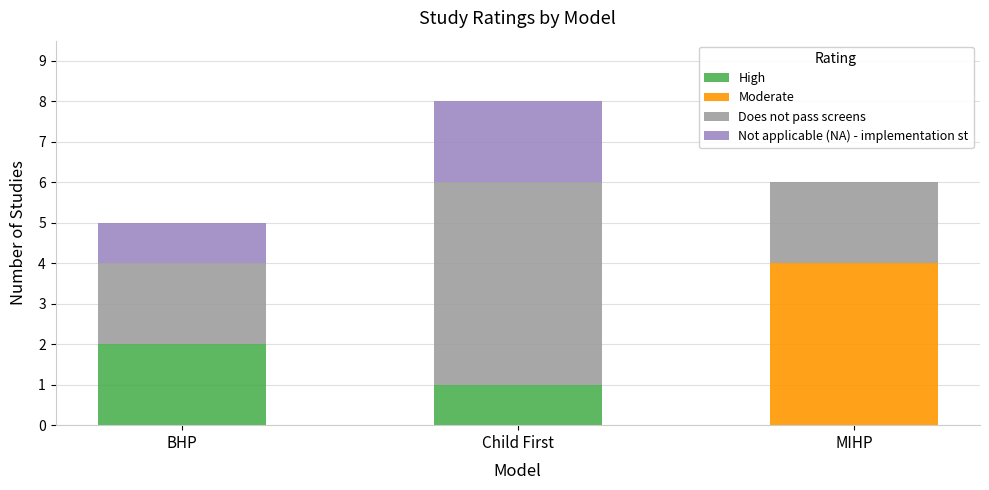

How many data points does each series have?

3